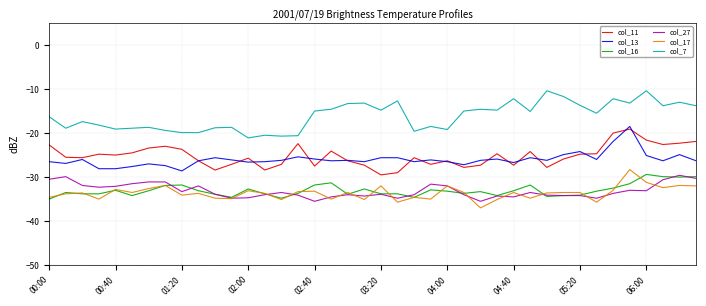

How many categories are shown in the chart?

40